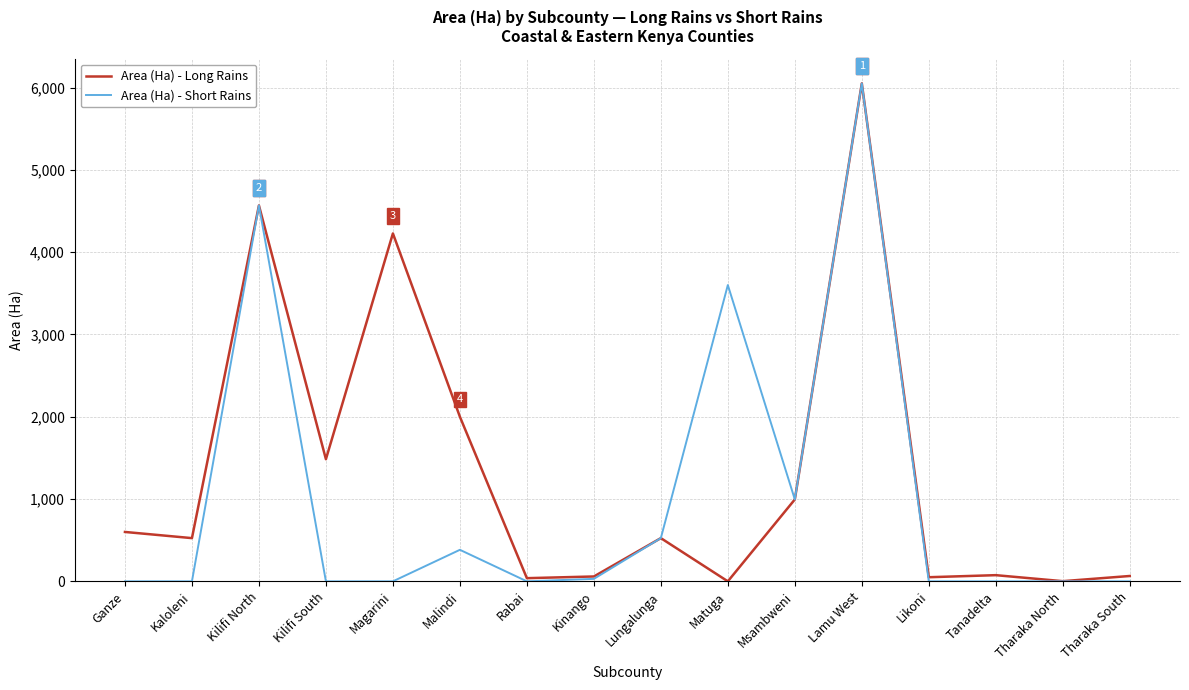

Which category has the highest value in the Area (Ha) - Short Rains series?

Lamu West